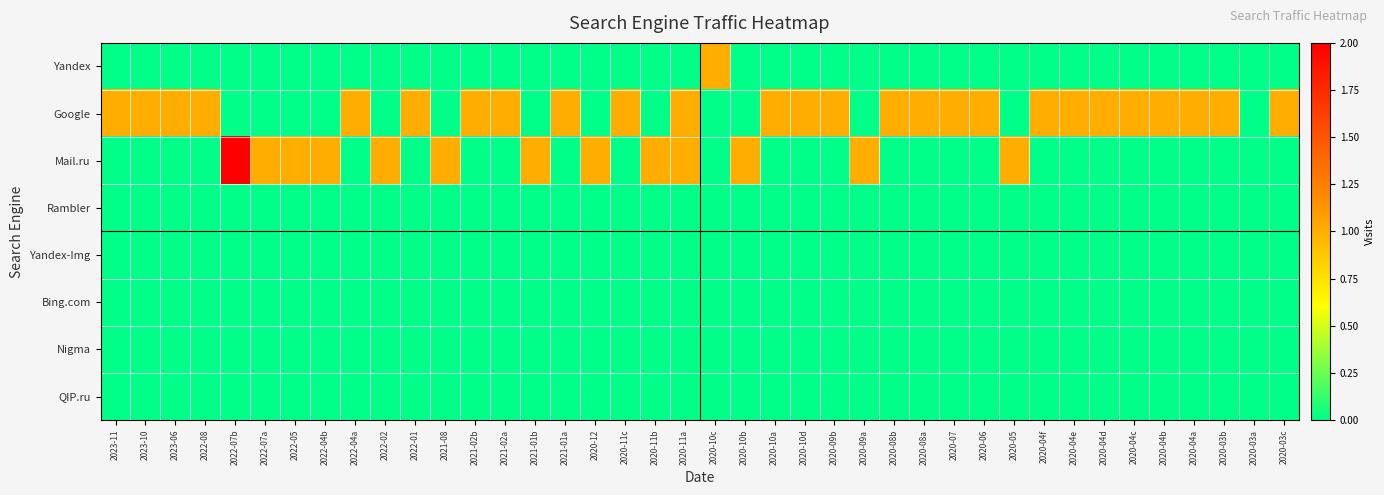

What is the total value across all series at 2020-09a?

1